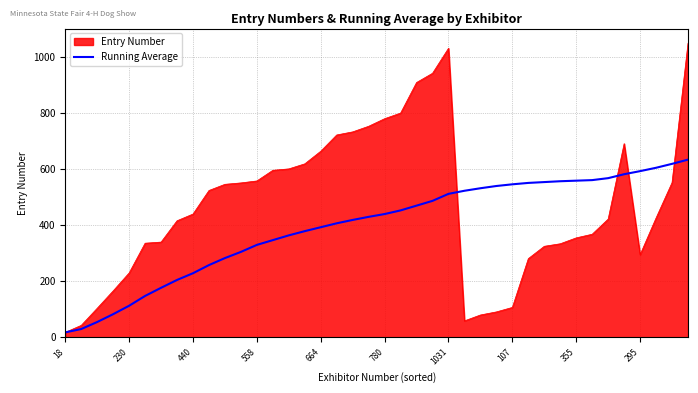

Which series has the largest range (max minus min)?

Entry Number